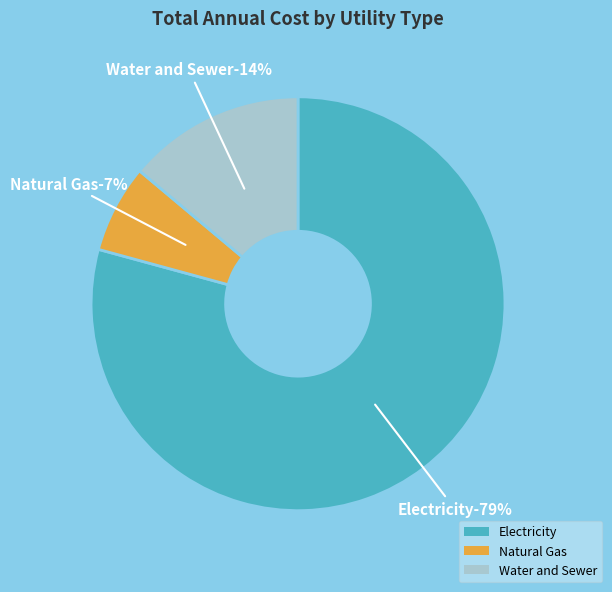

Which category has the smallest portion of the pie?

Natural Gas